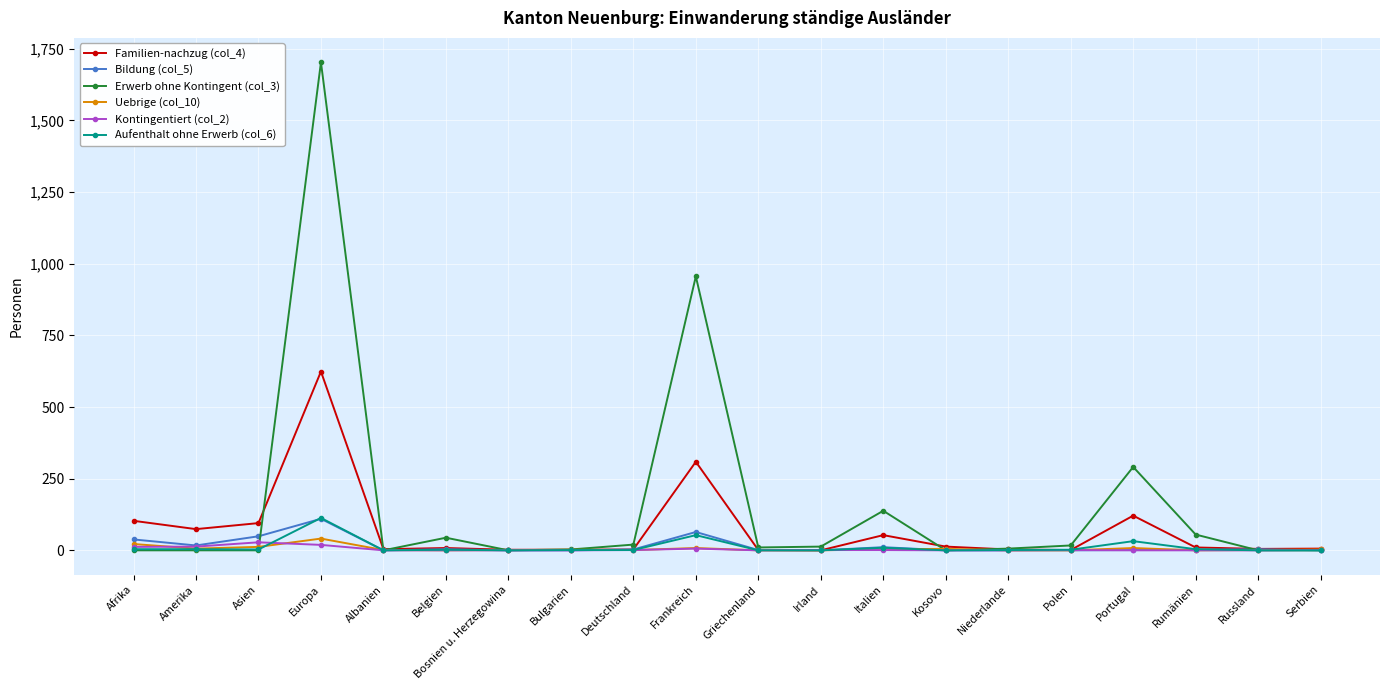

What is the label of the 16th point from the left?

Polen